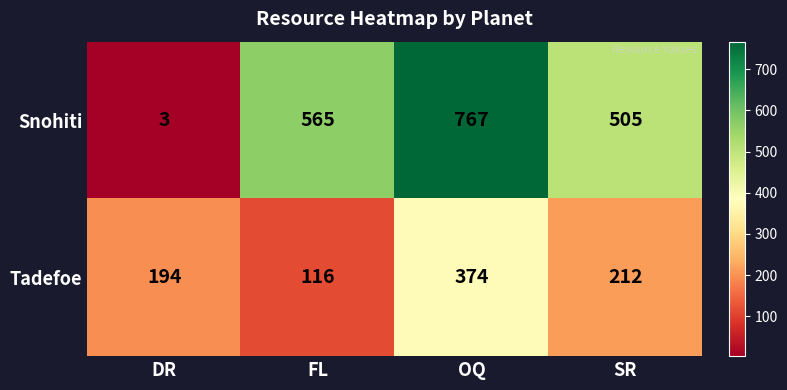

Read the Tadefoe value at SR.

212